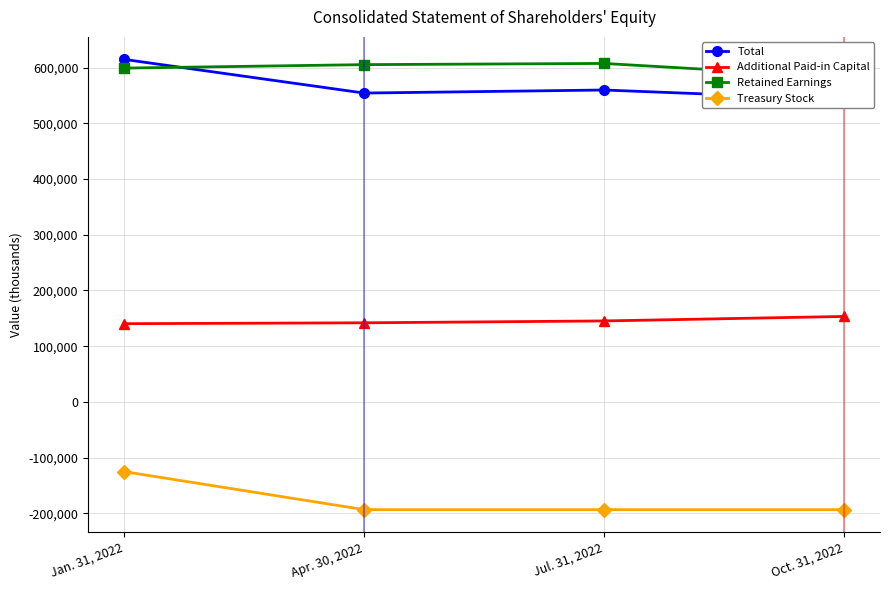

Which category has the lowest value across all series?

Apr. 30, 2022